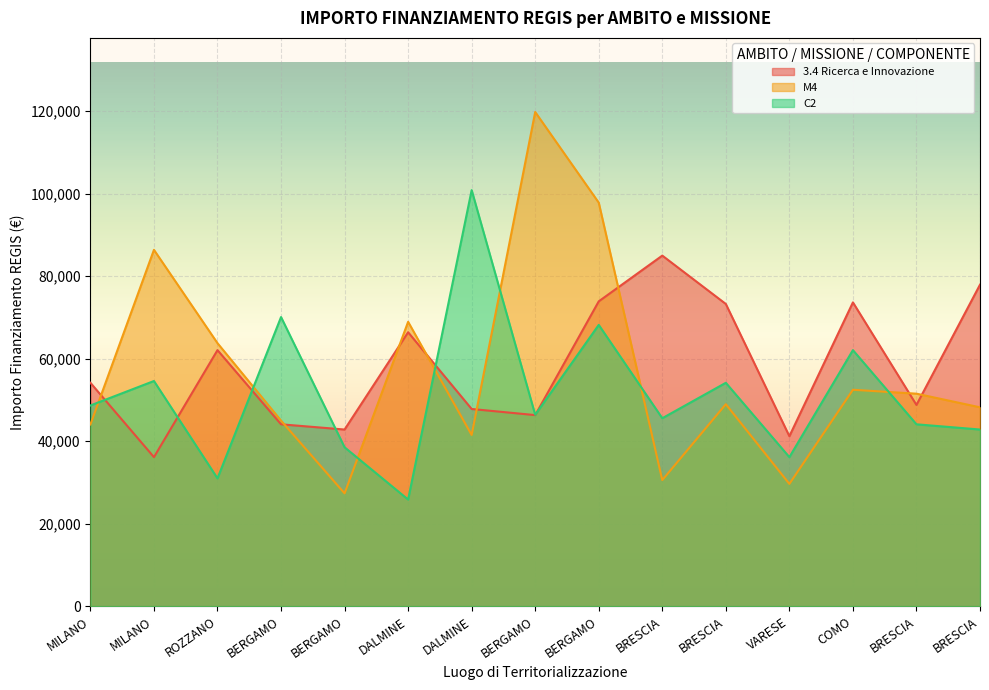

What is the minimum value shown in the chart?

25842.4